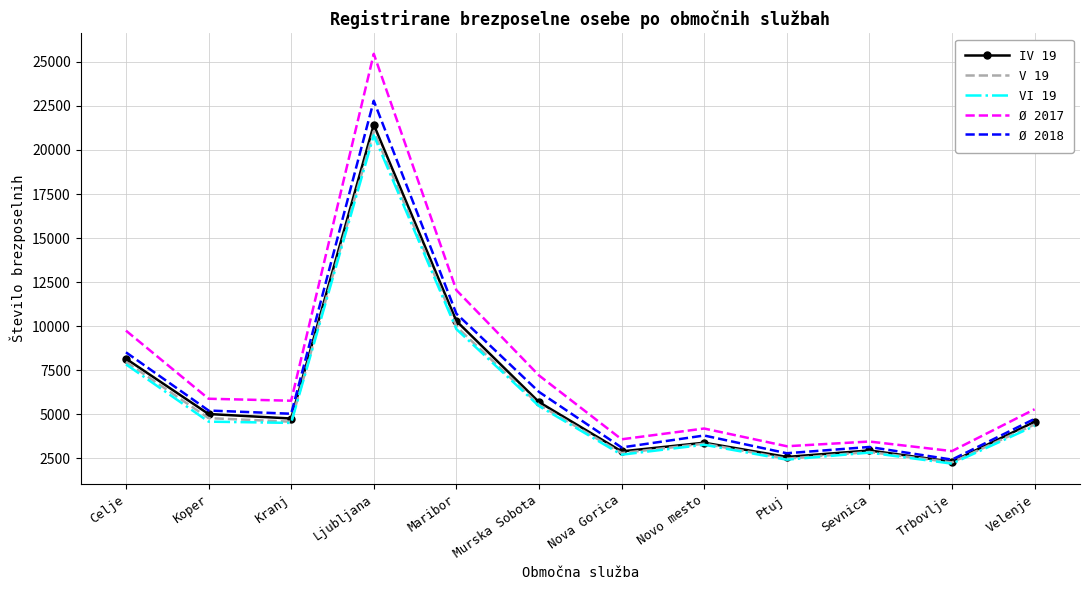

What is the difference between the highest and lowest values at Maribor?

2212.9